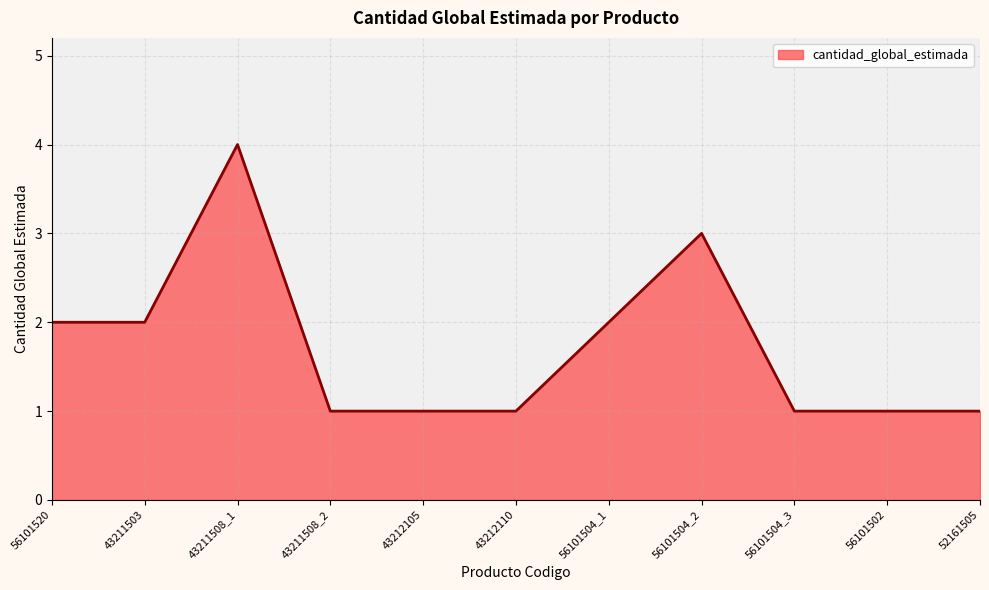

Between 43211508_1 and 43212110, which is larger?

43211508_1